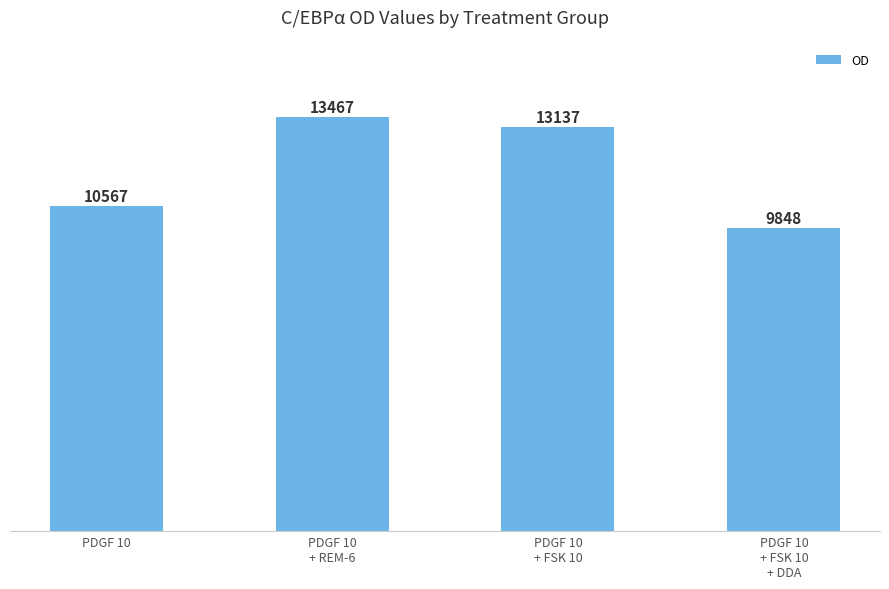

What is the greatest value displayed?

13467.3